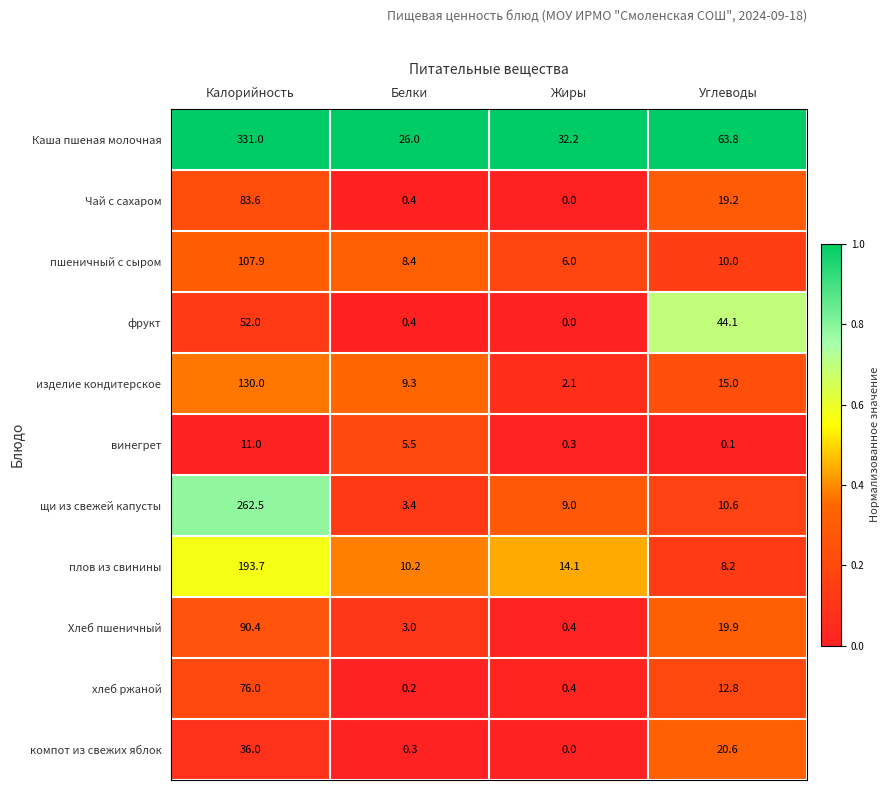

Is it true that Каша пшеная молочная equals 20.0 at Жиры?

False